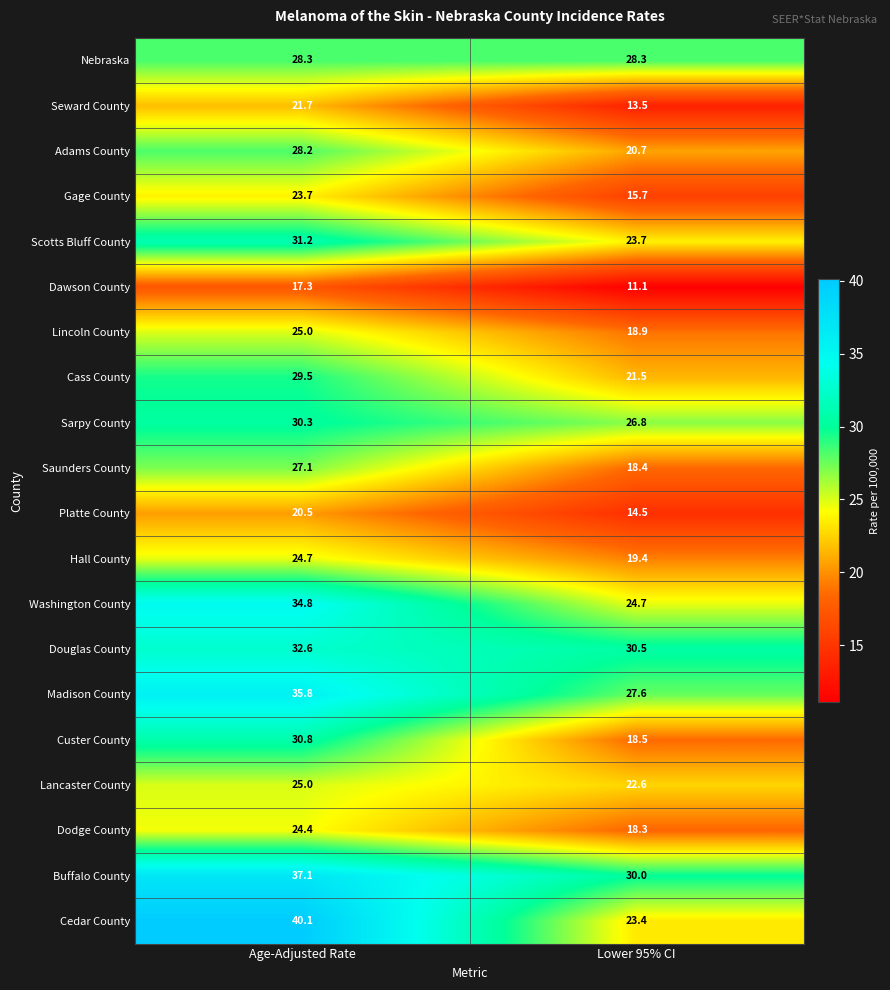

What is the sum of the Cedar County values at Age-Adjusted Rate and Lower 95% CI?

63.5